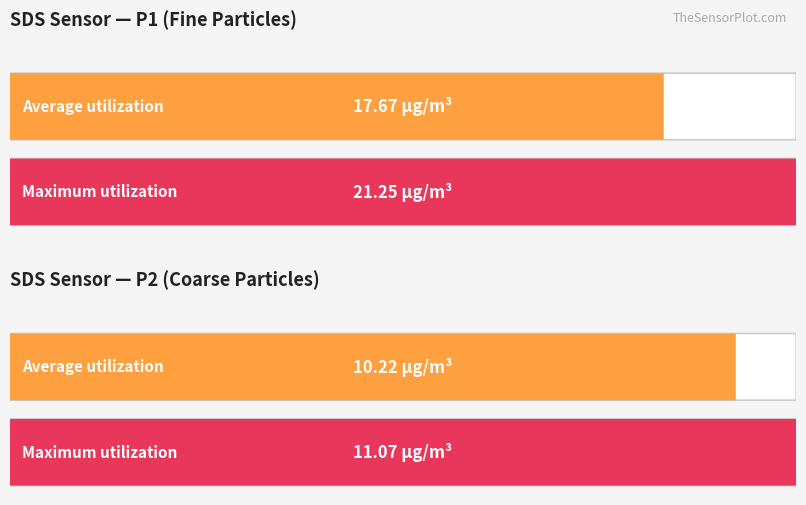

How many data points in Average utilization are above 17?

1